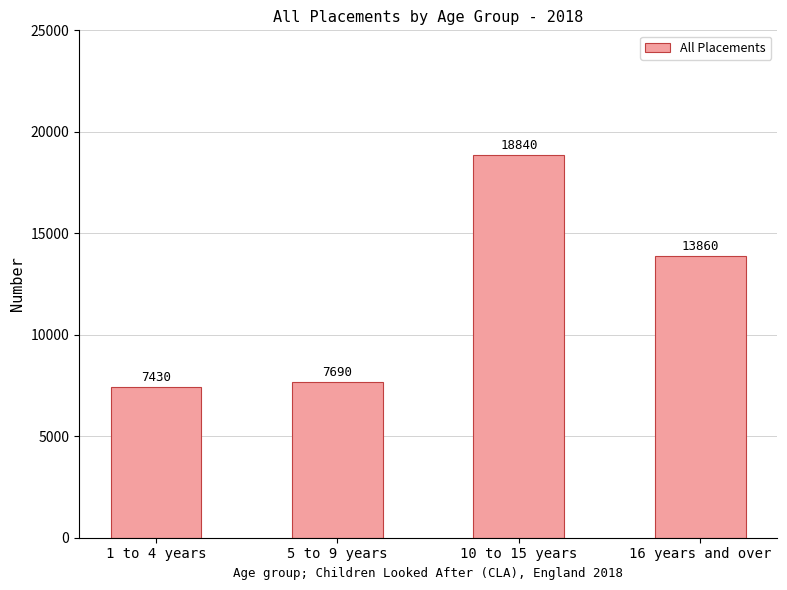

Reading left to right, extract all data points from this chart.

7430	7690	18840	13860